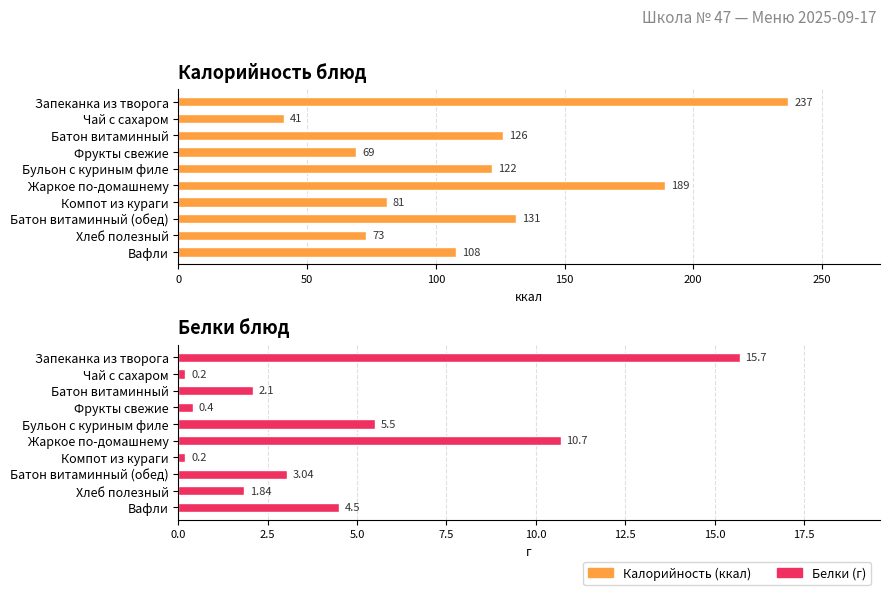

Which series has the largest total across all categories?

Калорийность